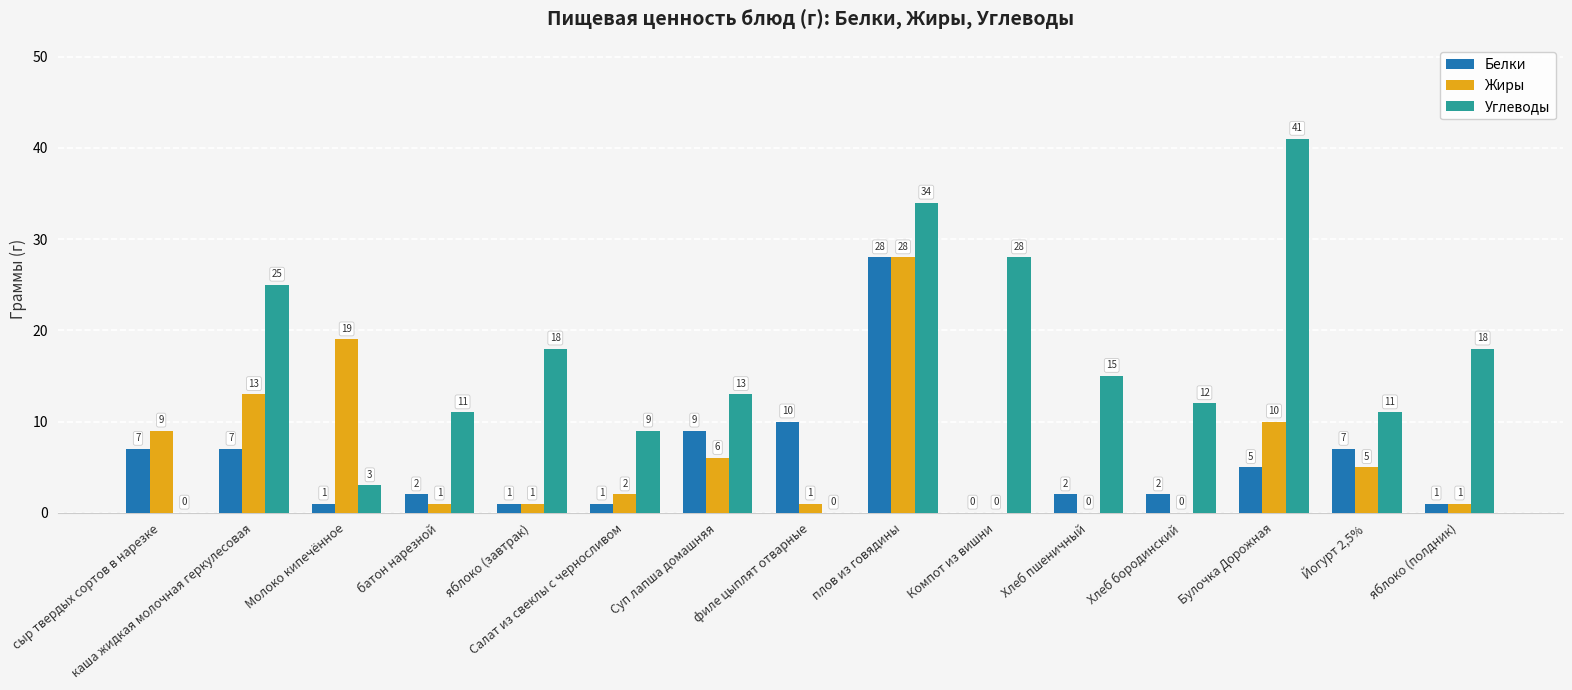

What is the sum of the Белки values at плов из говядины and филе цыплят отварные?

38